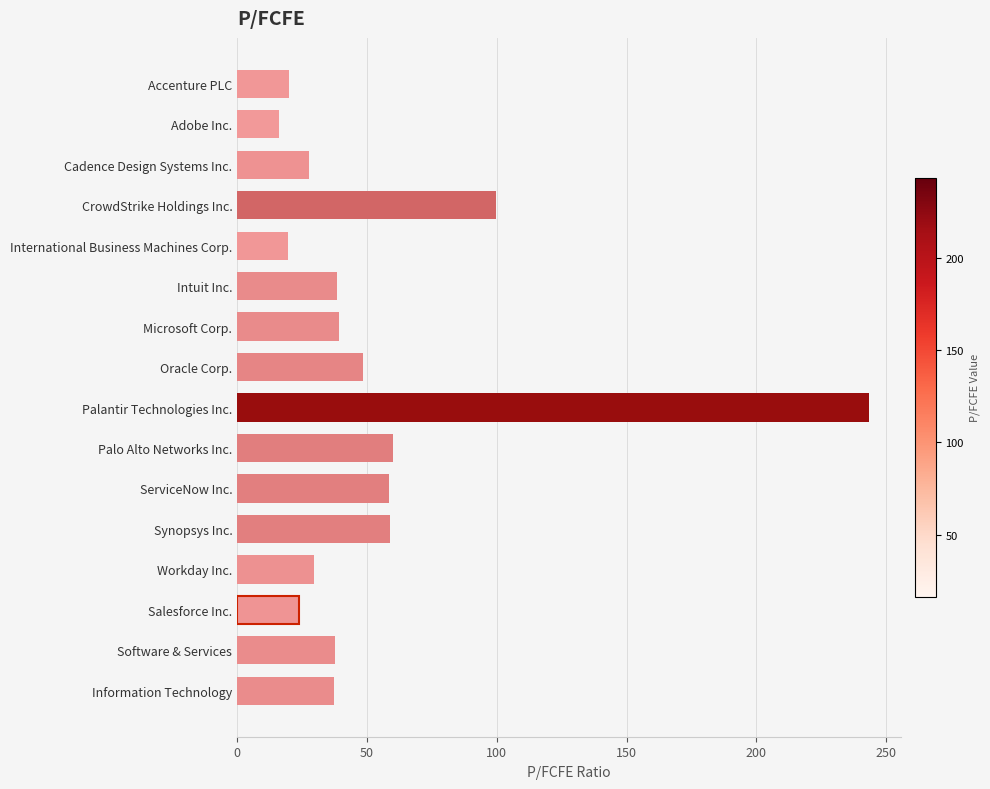

What is the ratio of the value at International Business Machines Corp. to the value at Palo Alto Networks Inc.?

0.3